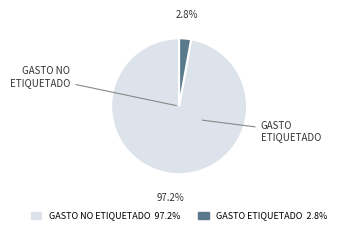

Between GASTO NO ETIQUETADO and GASTO ETIQUETADO, which is larger?

GASTO NO ETIQUETADO